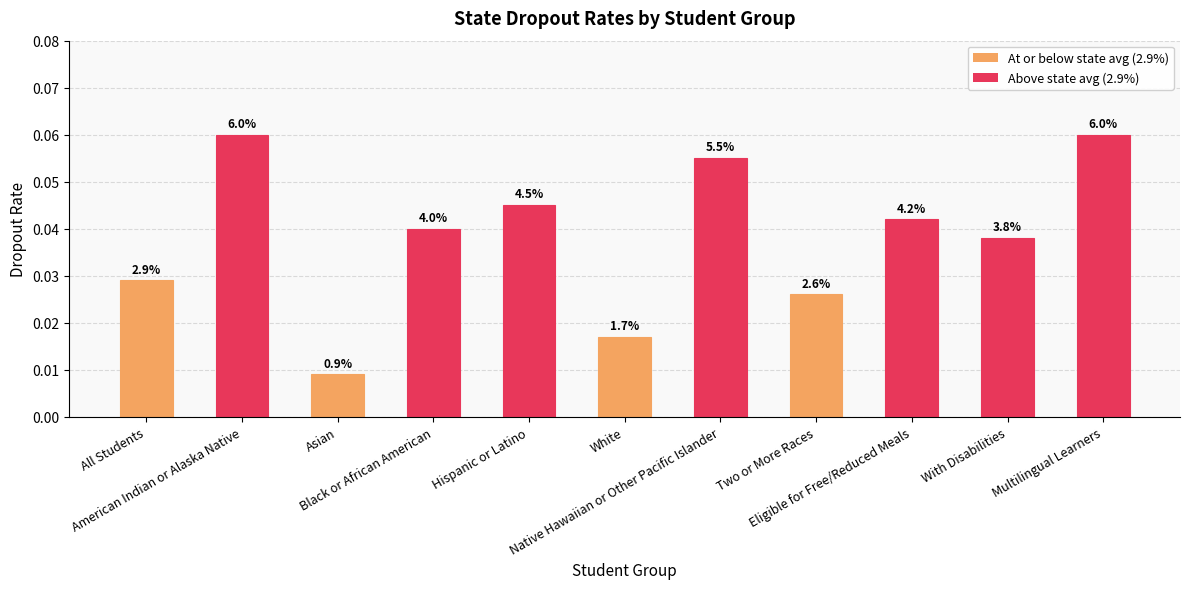

Is it true that the value at Two or More Races is 0.0?

True